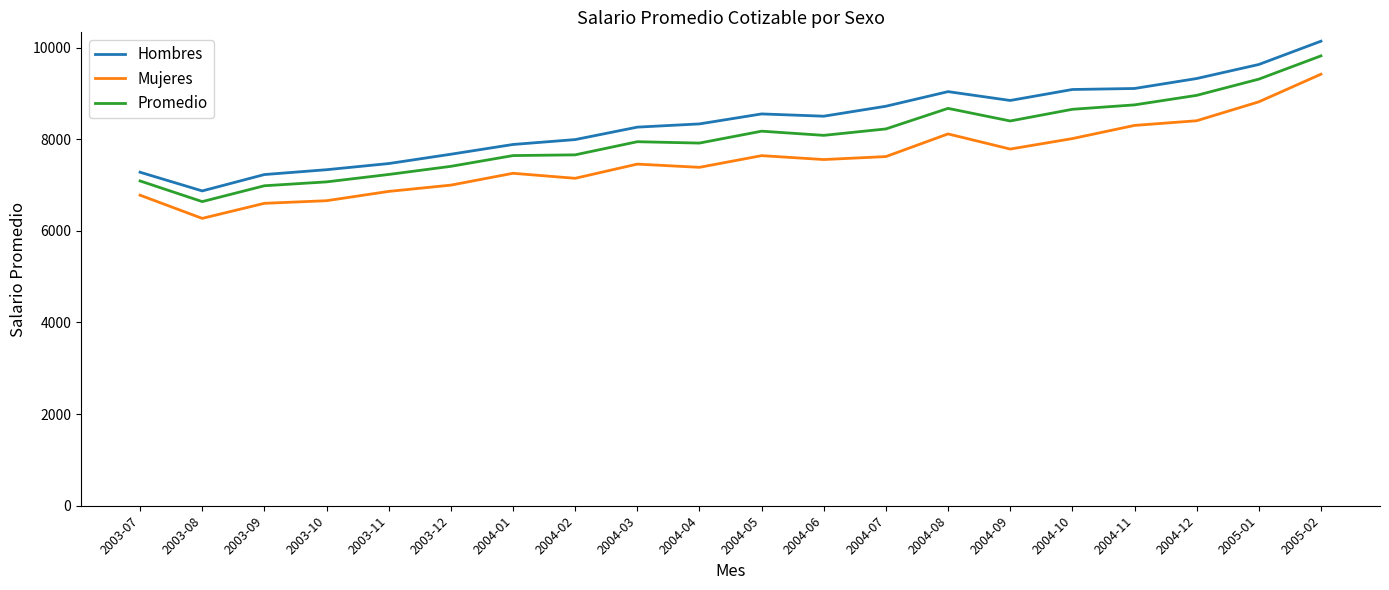

What value does the Promedio series have at 2004-12?

8956.1